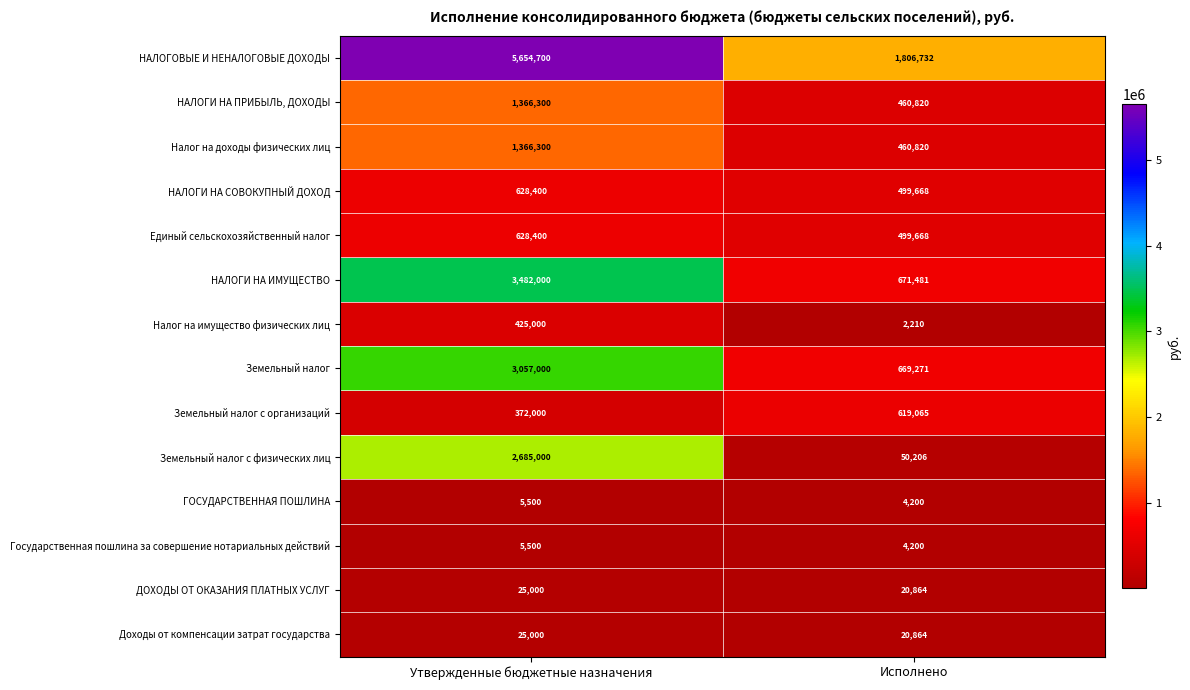

Read the Доходы от компенсации затрат государства value at Утвержденные бюджетные назначения, to the nearest 10.

25000